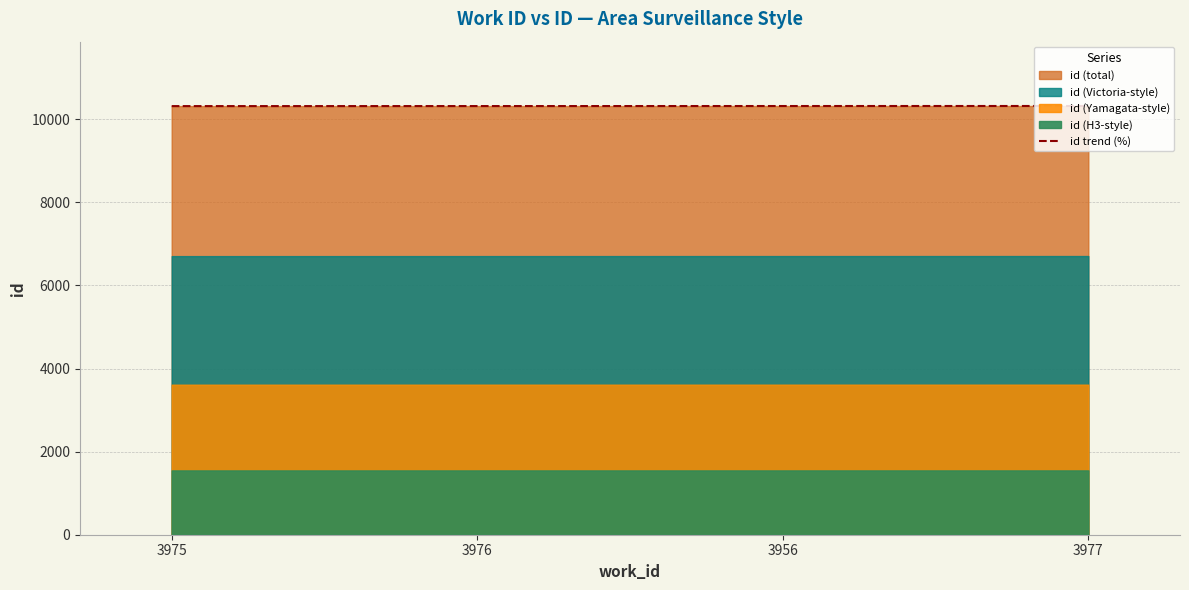

How many lines are shown in the chart?

1